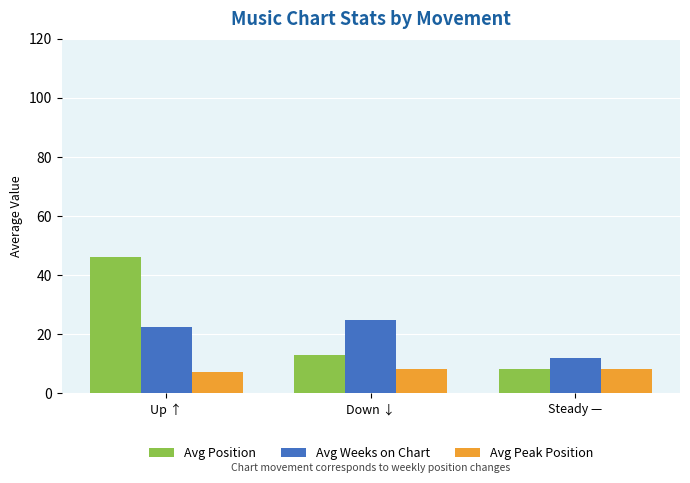

Which series has the widest spread of values?

Avg Position